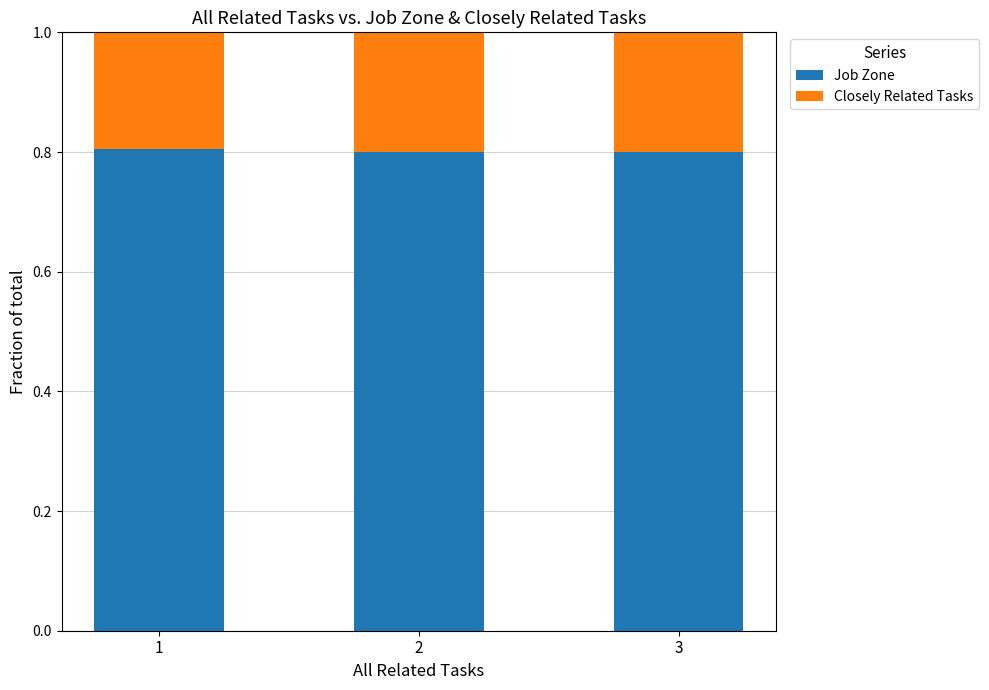

What is the total value across all series at 3?

1.0